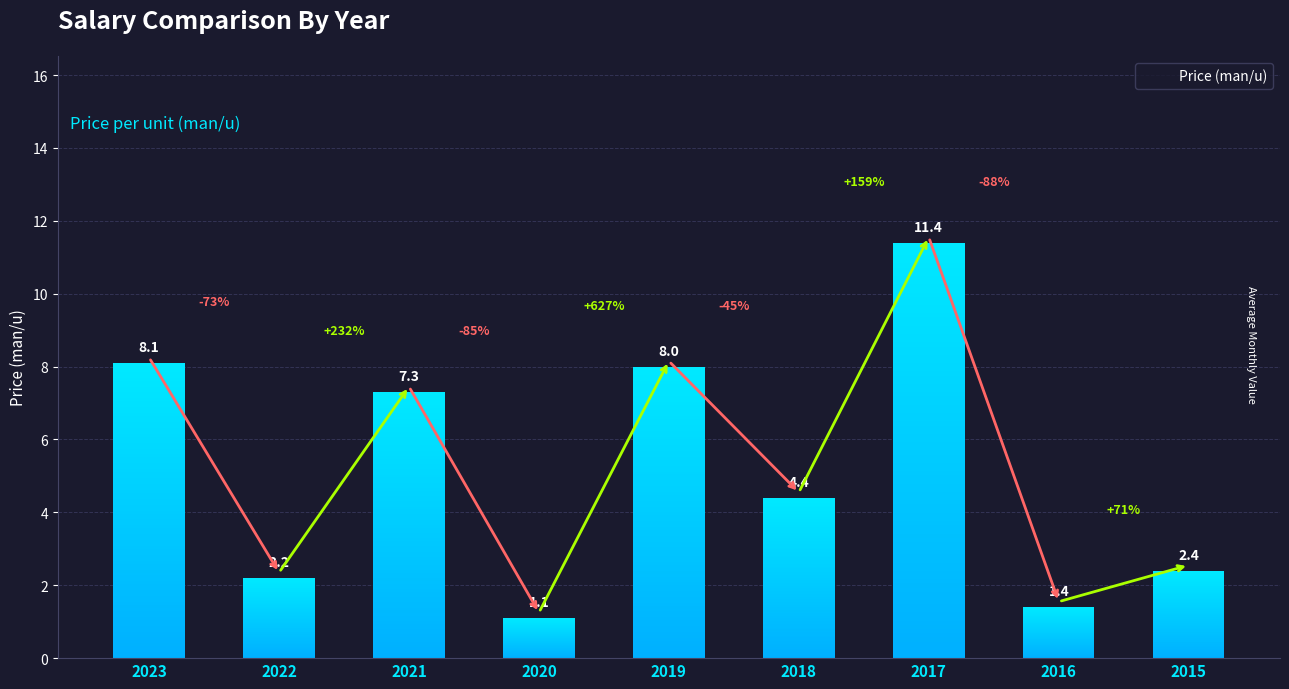

How many data points are above 4?

5